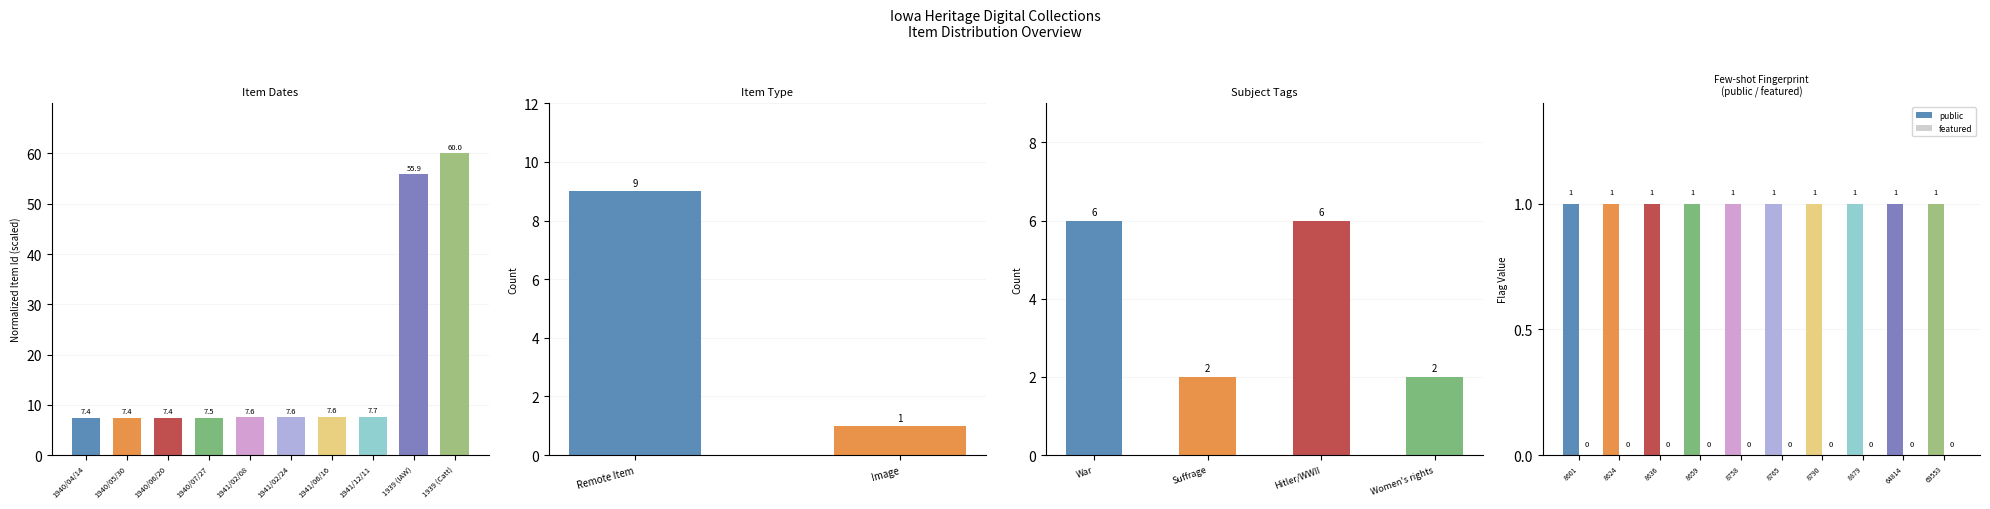

What position from the right is 1941/02/08?

6